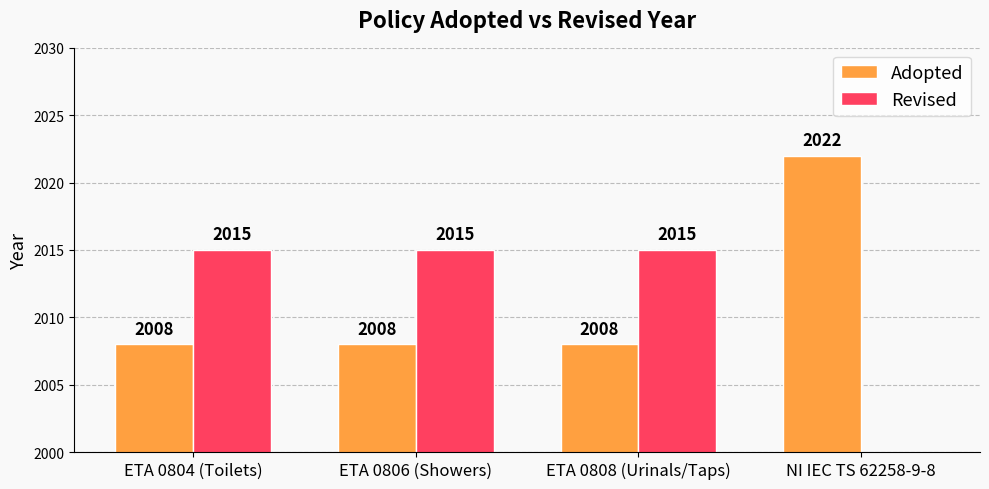

Which series has the largest total across all categories?

Adopted